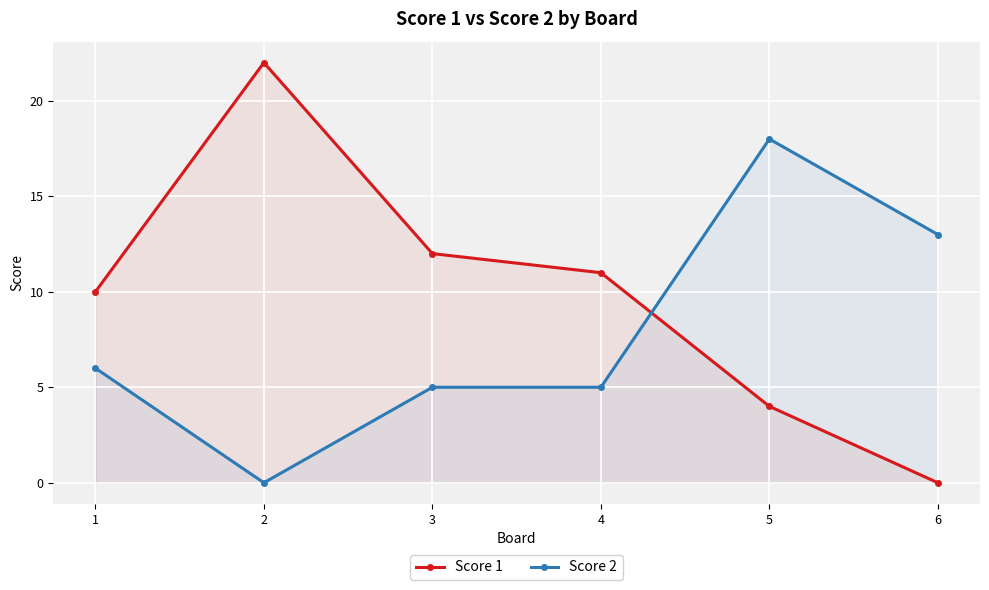

Count the number of data series in this chart.

2